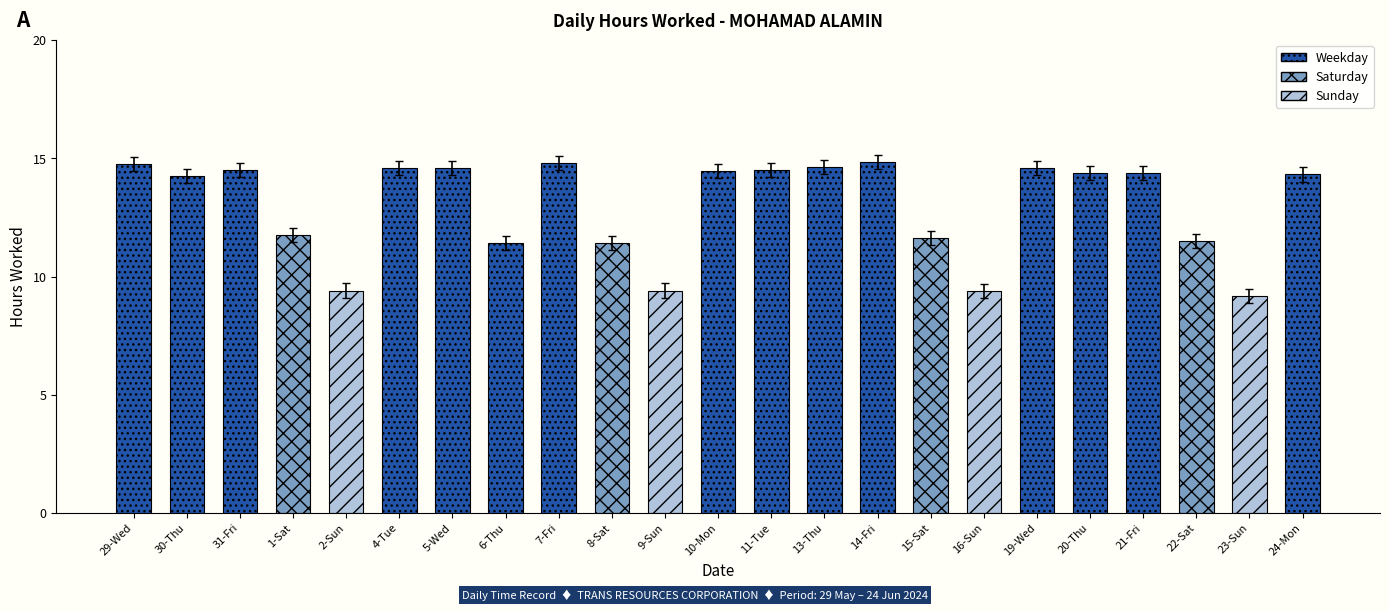

What is the difference between the maximum and minimum values?

5.7